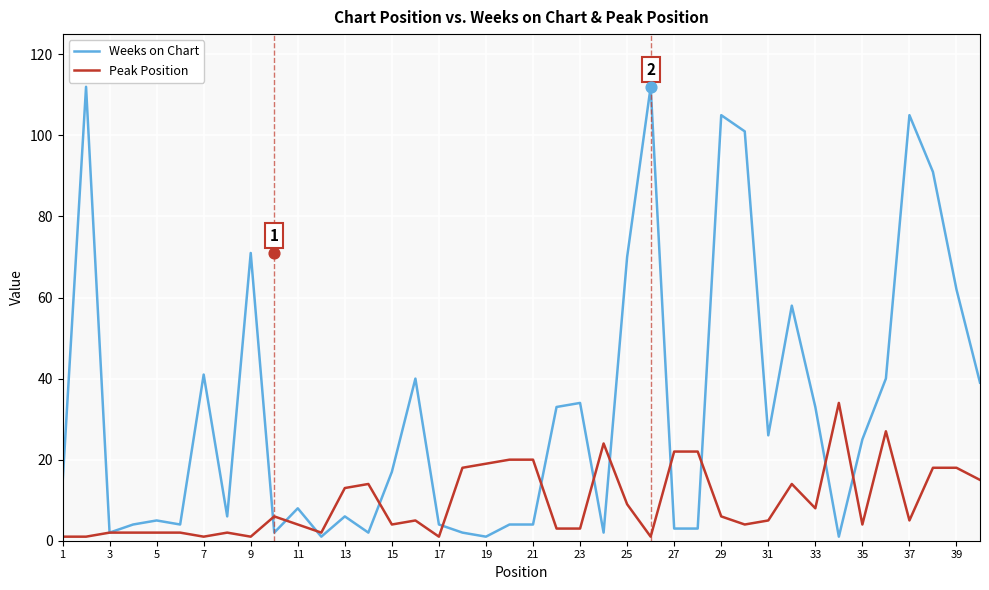

Which series contains the highest Y value?

Weeks on Chart